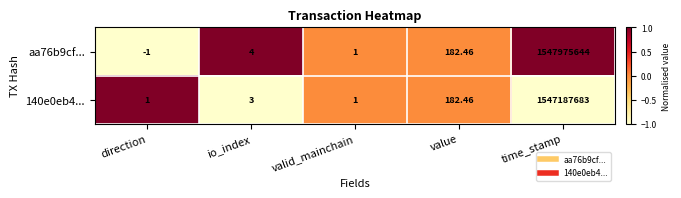

At which category is the sum across all series the highest?

time_stamp